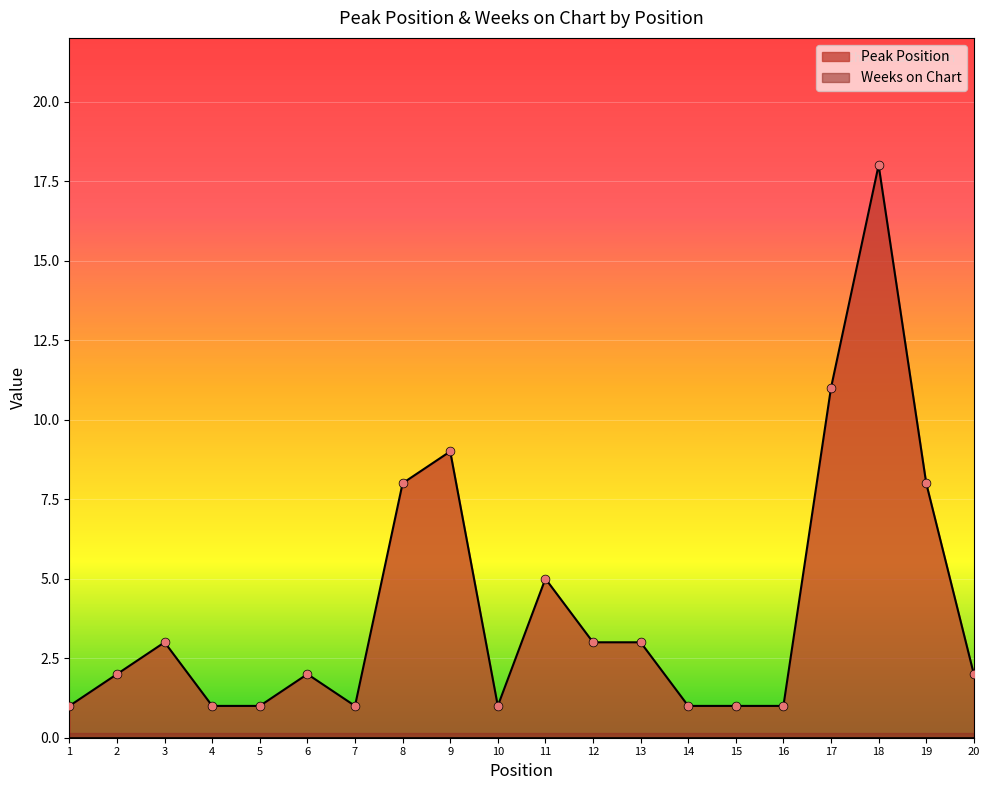

Which series reaches the maximum Y coordinate?

Peak Position